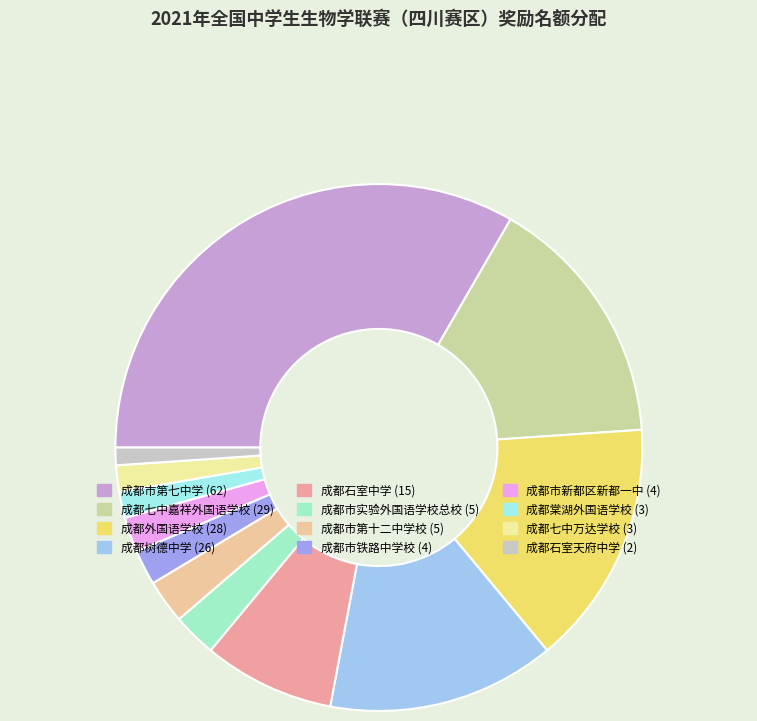

True or false: 成都七中嘉祥外国语学校 accounts for 16% of the total.

True